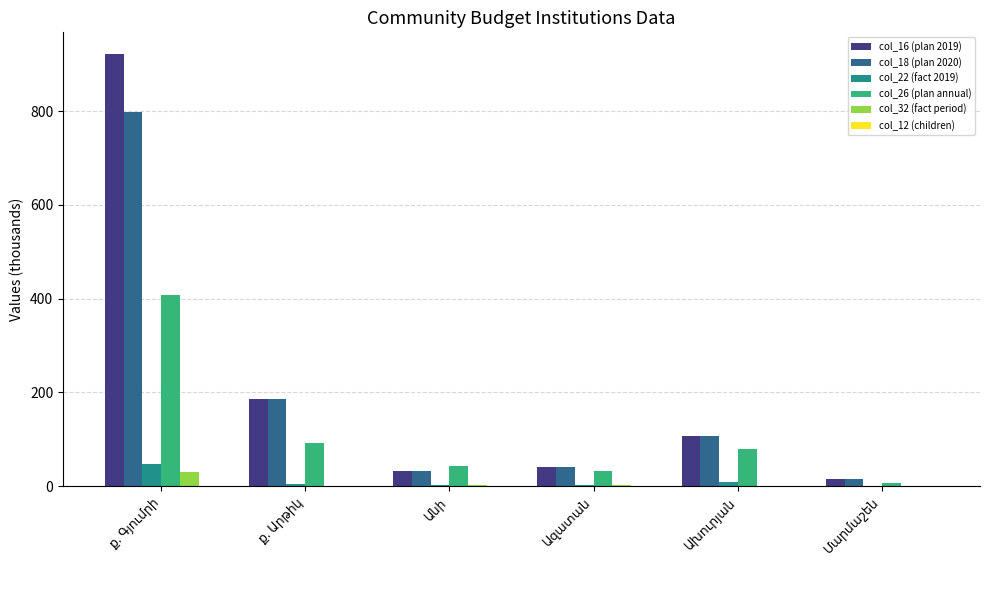

What is the maximum value for col_26 (plan annual)?

407.7